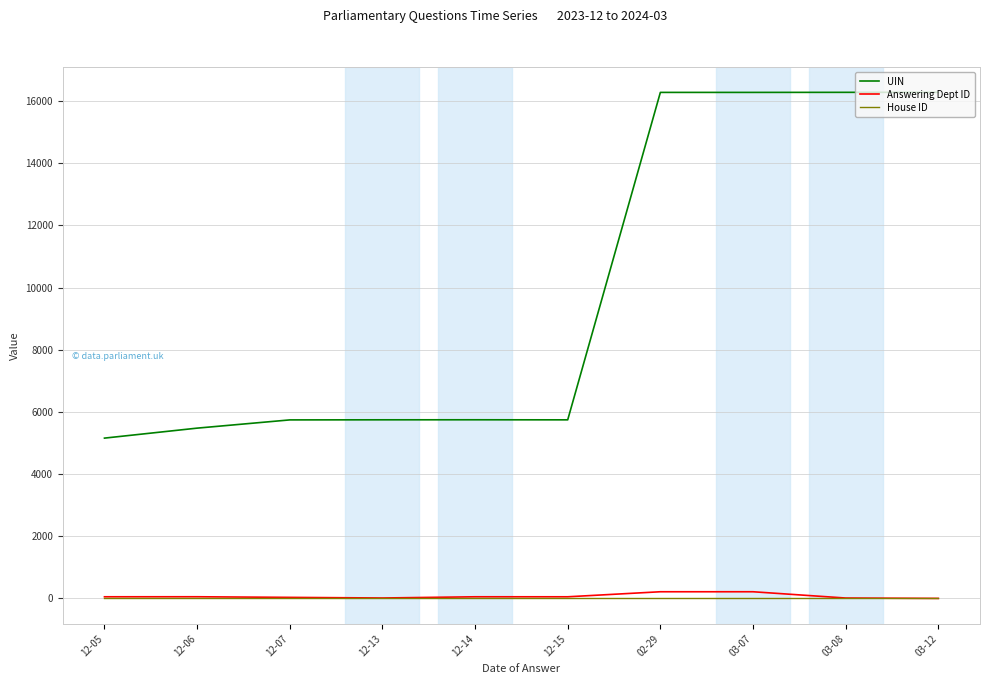

How many lines are shown in the chart?

3